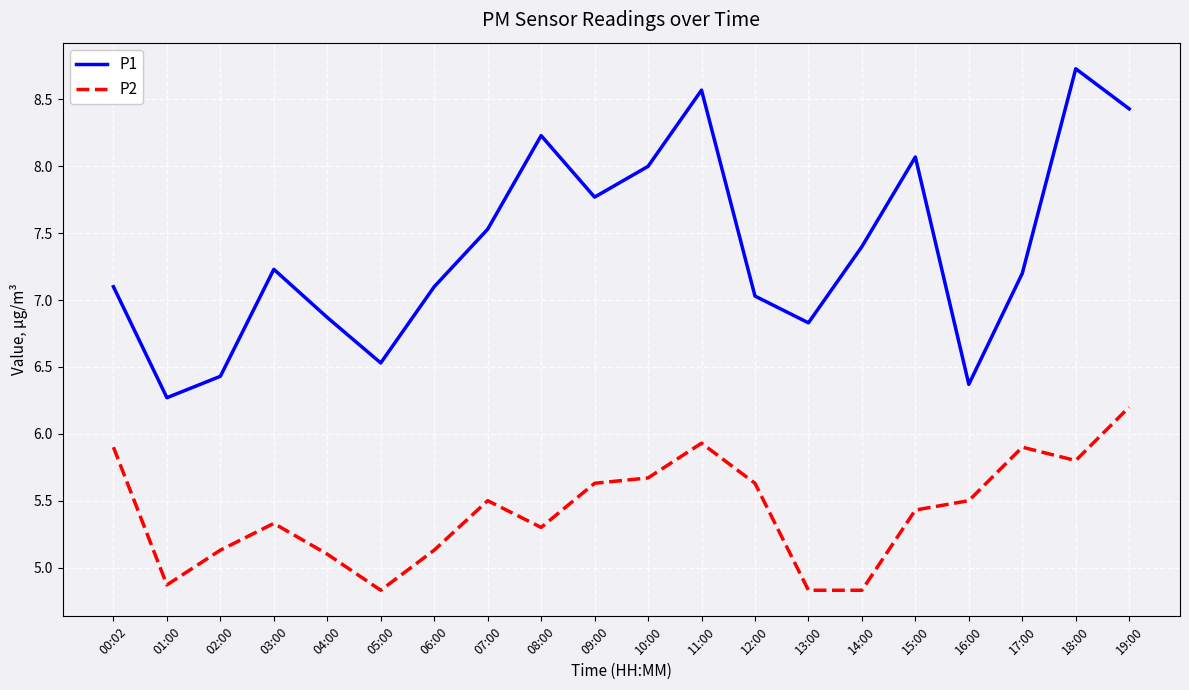

What are all the series names shown in the legend?

P1, P2